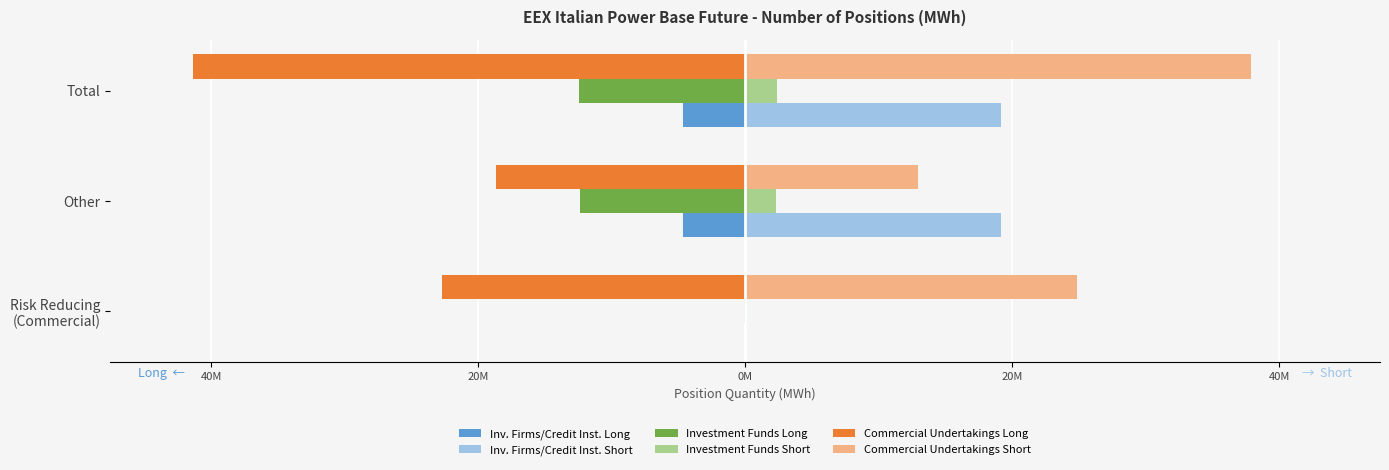

What are all the series names shown in the legend?

Inv. Firms/Credit Inst. Long, Inv. Firms/Credit Inst. Short, Investment Funds Long, Investment Funds Short, Commercial Undertakings Long, Commercial Undertakings Short